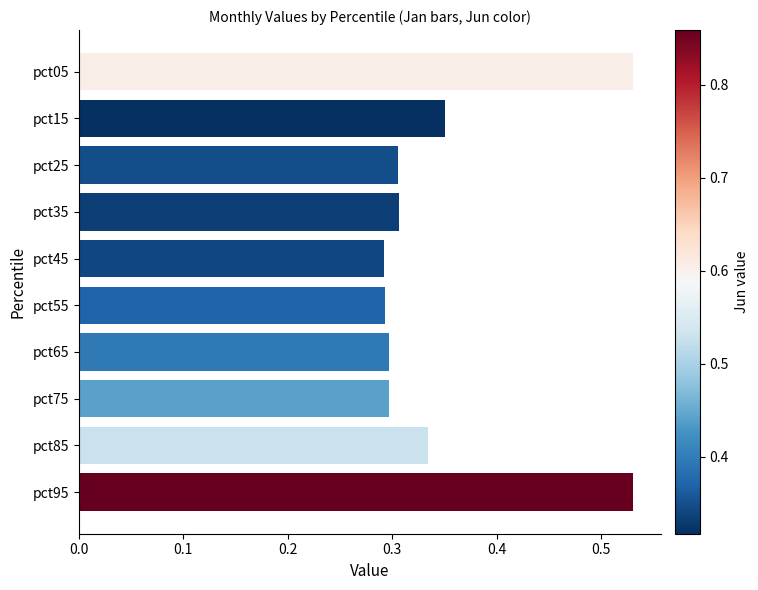

The chart shows a value of 0.1 at pct55. True or false?

False